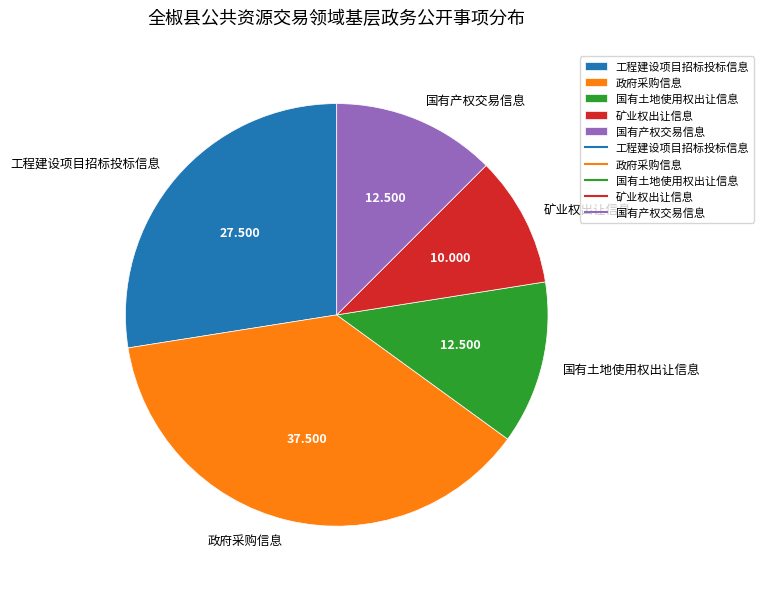

Which category has the biggest portion of the pie?

政府采购信息